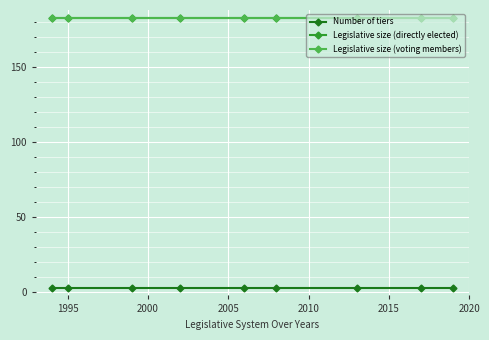

What is the label of the 2nd point from the left?

1995